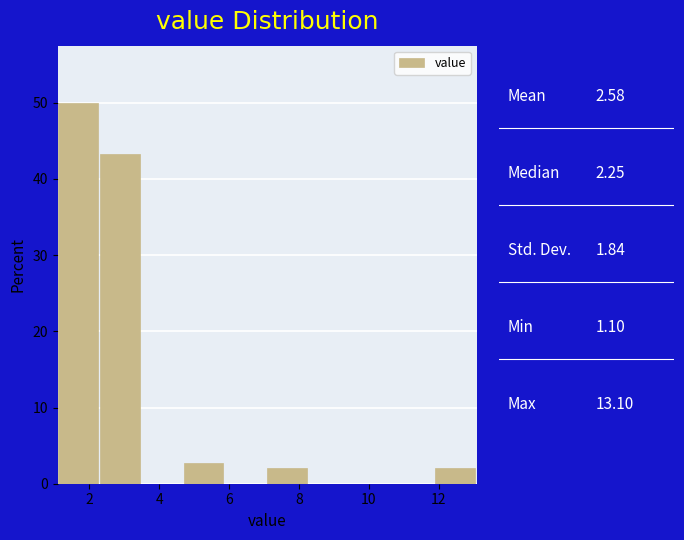

Reading left to right, list every bar in this chart as the range it spans on the x-axis followed by its height. Neither the bar edges nor the heights are printed on the chart, so give them approximately, as read against the axes.

1.1 to 2.3: 50
2.3 to 3.5: 43
3.5 to 4.7: 0
4.7 to 5.9: 3
5.9 to 7.1: 0
7.1 to 8.3: 2
8.3 to 9.5: 0
9.5 to 10.7: 0
10.7 to 11.9: 0
11.9 to 13.1: 2